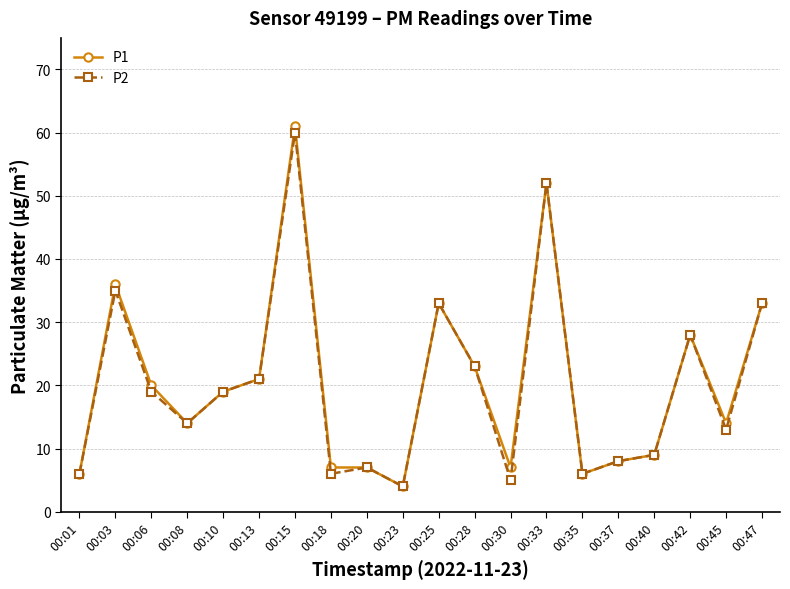

Which series has the widest spread of values?

P1